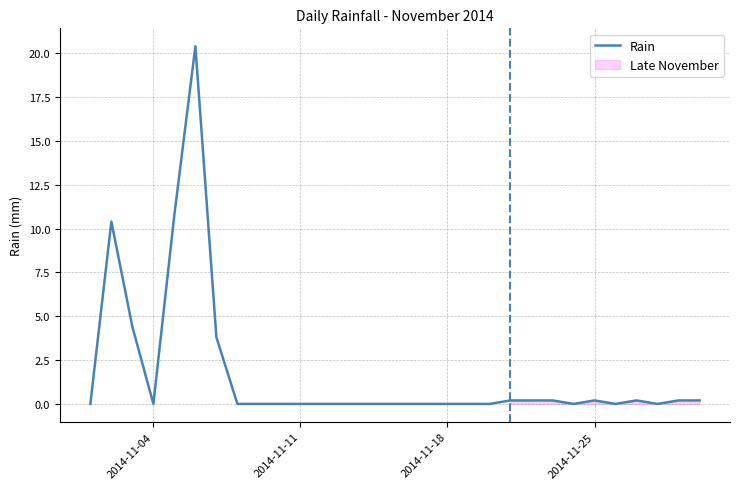

What is the difference between the maximum and second lowest values?

20.4